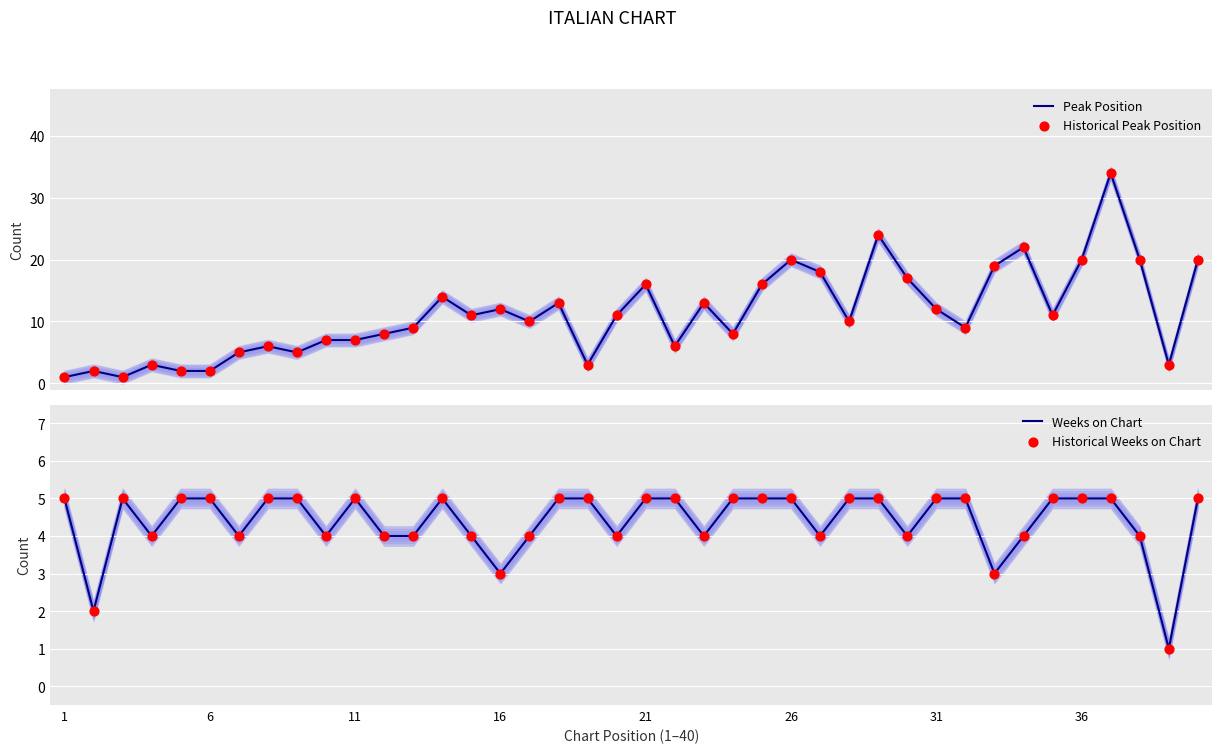

What is the maximum value for Peak Position?

34